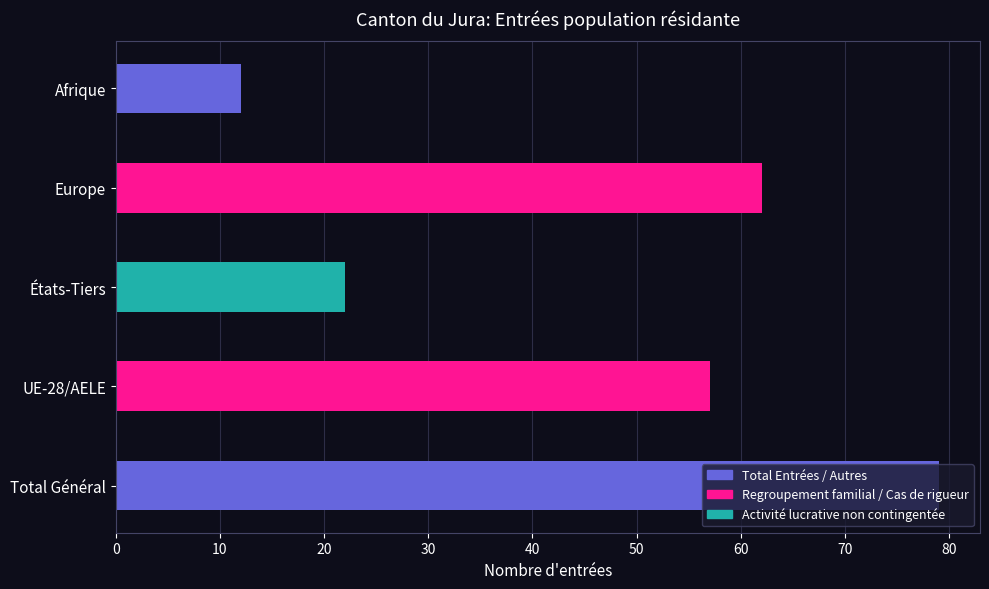

The chart shows a value of 31 at États-Tiers. True or false?

False